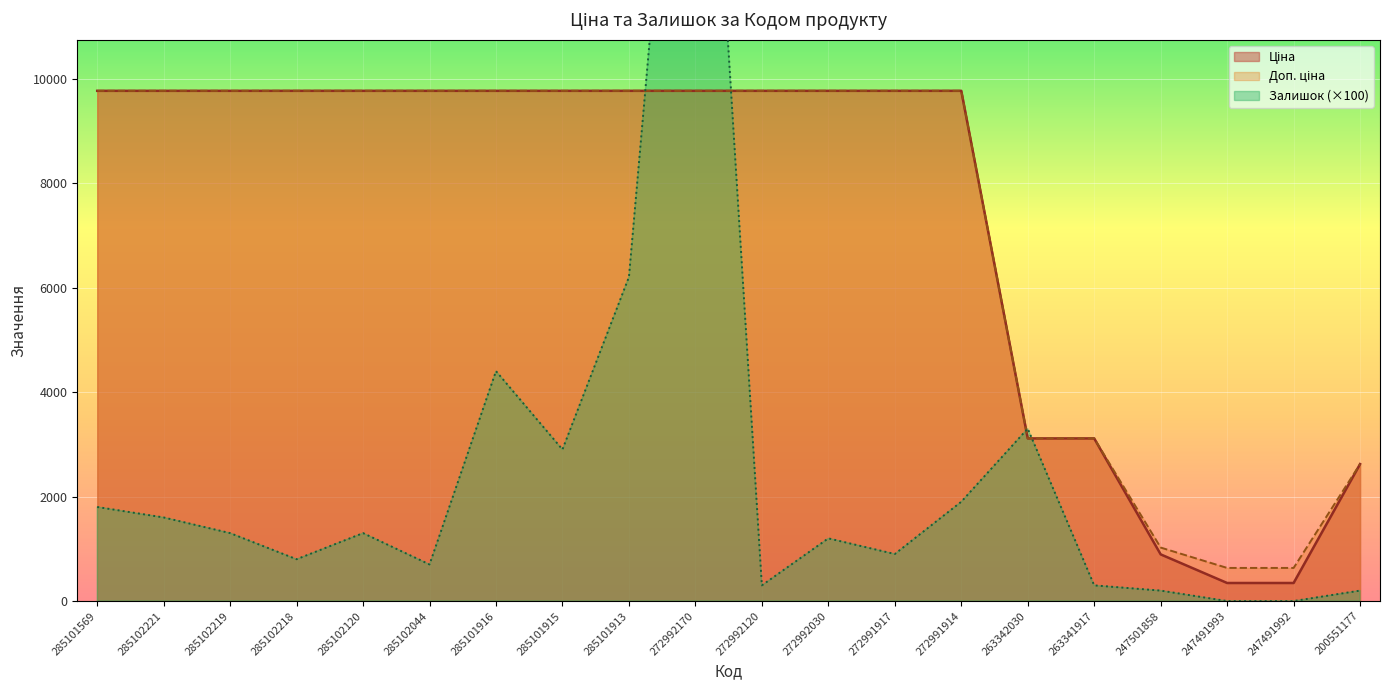

Which category has the highest value in the Залишок series?

272992170